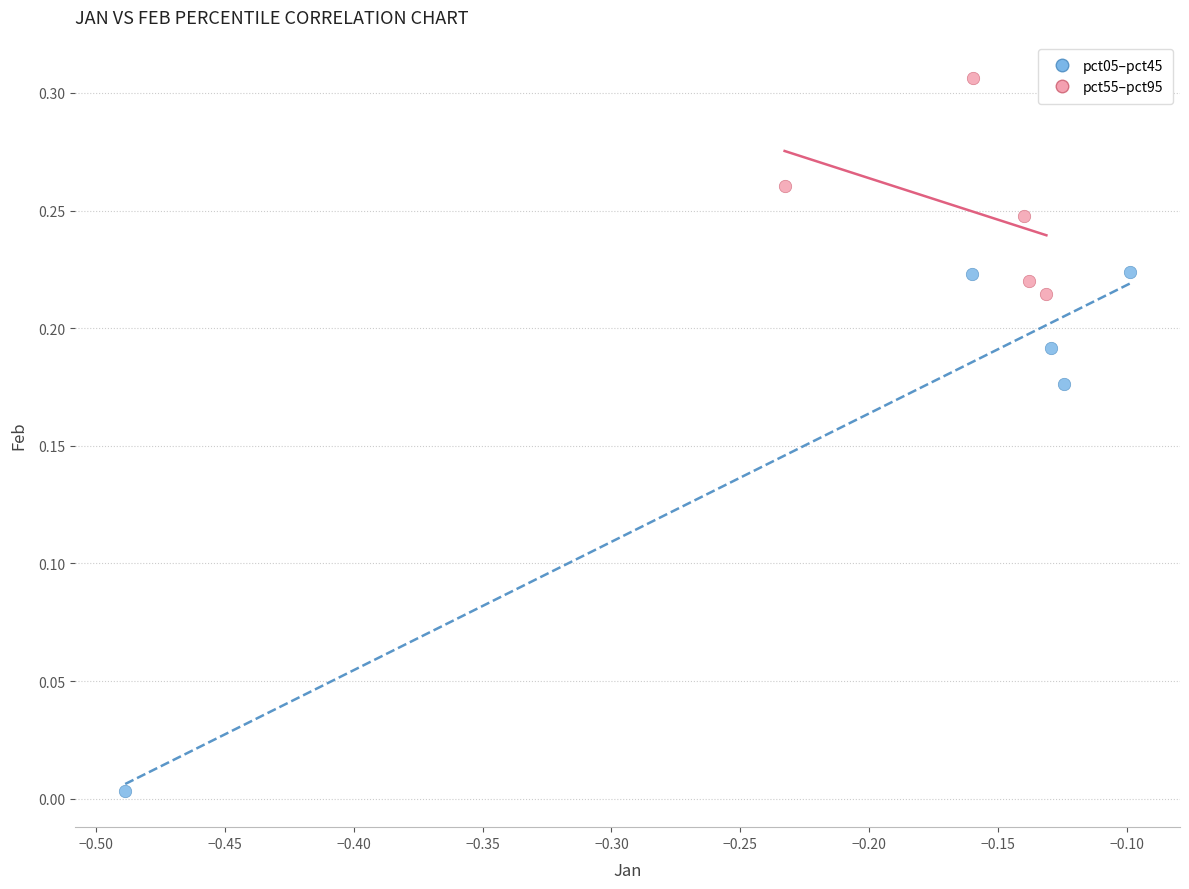

Which series has the widest spread of Y values?

pct05–pct45